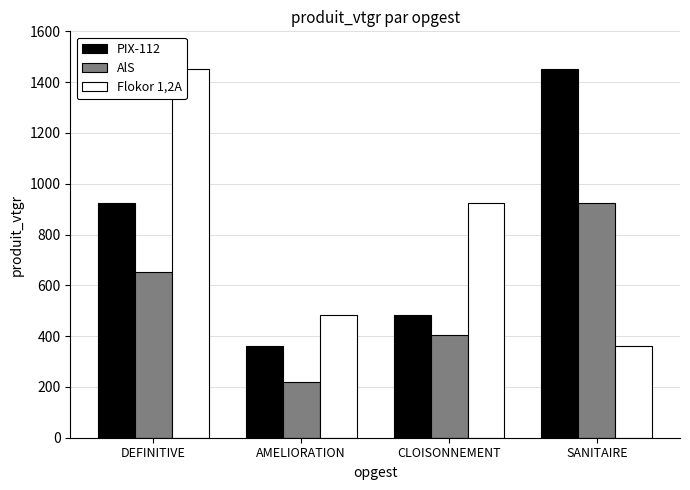

List the labels in order of PIX-112 value, smallest first.

AMELIORATION, CLOISONNEMENT, DEFINITIVE, SANITAIRE